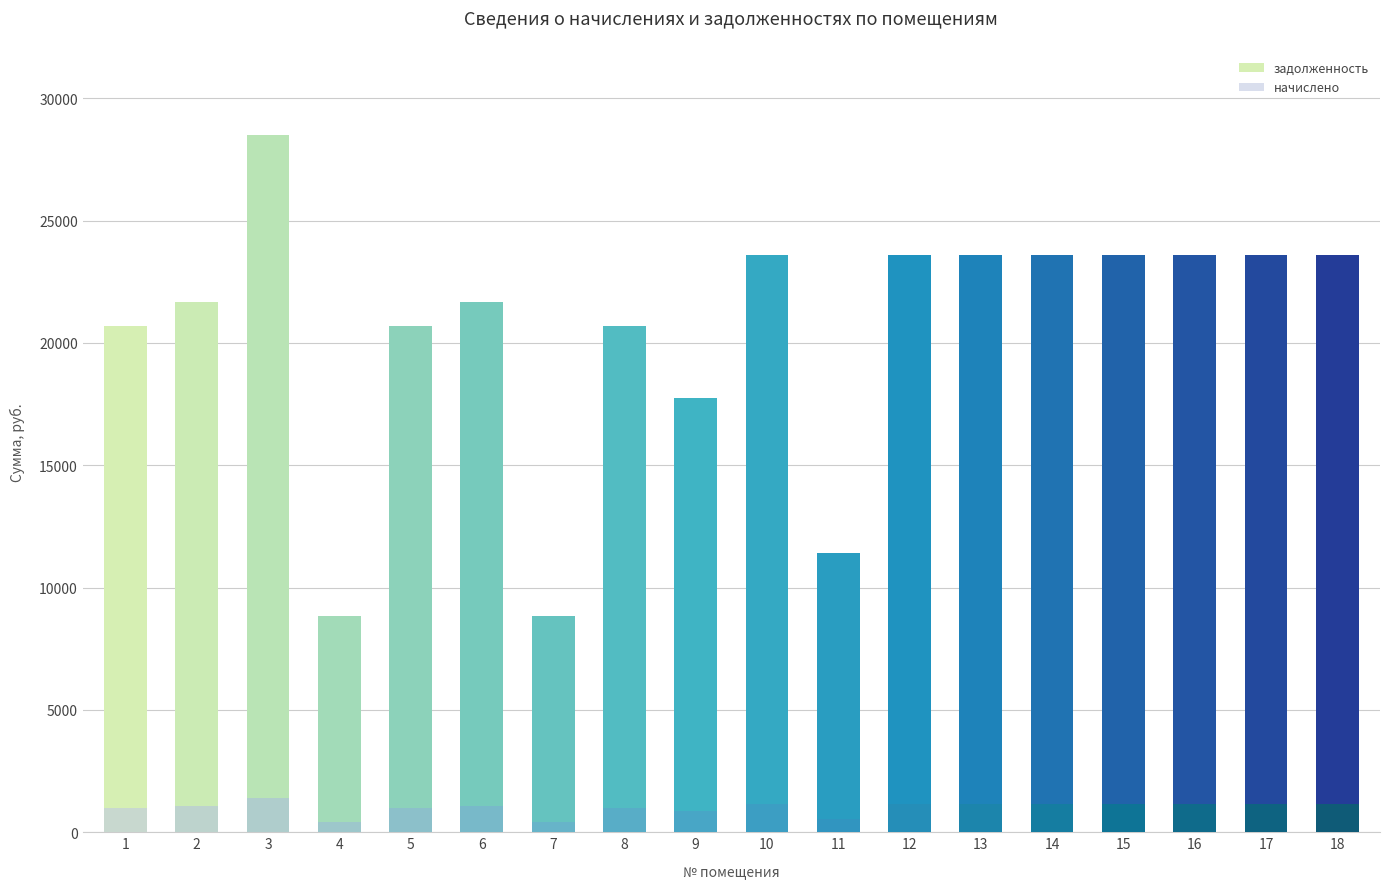

Is the value of начислено at 15 greater than the value of задолженность at 16?

No